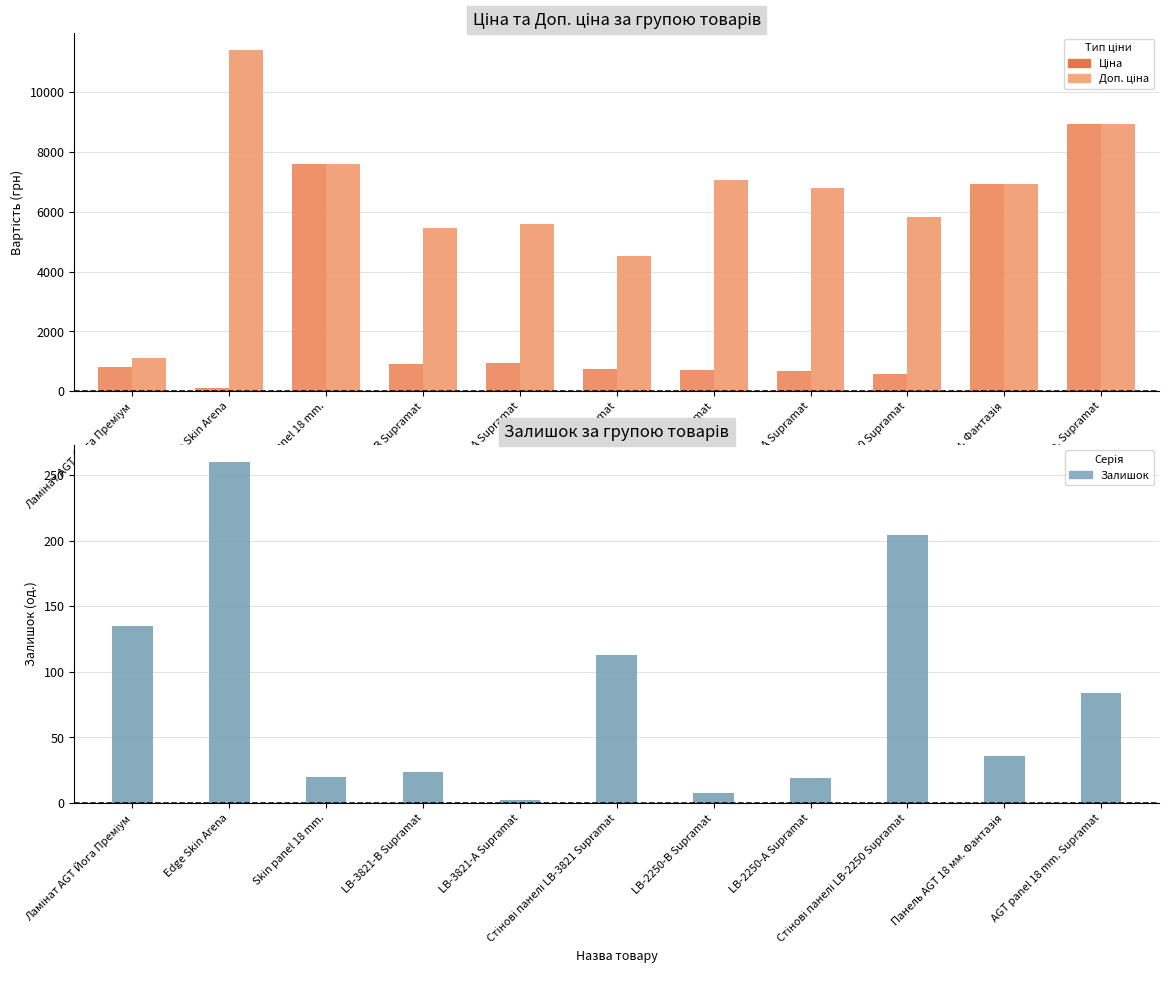

Which series changed the most between Skin panel 18 mm. and LB-3821-А Supramat?

Ціна